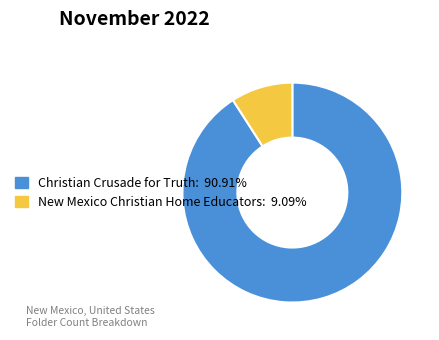

Is the sum of New Mexico Christian Home Educators: 9.09% and Christian Crusade for Truth: 90.91% greater than half?

Yes